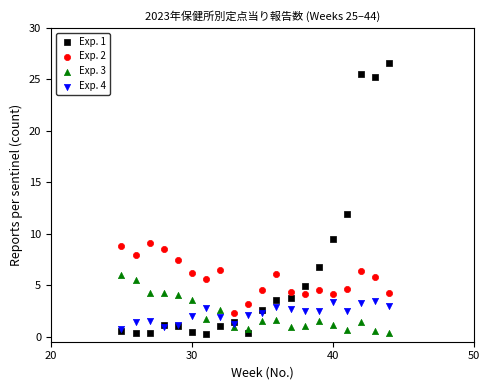

Which series has the largest Y range (max minus min)?

Exp. 1